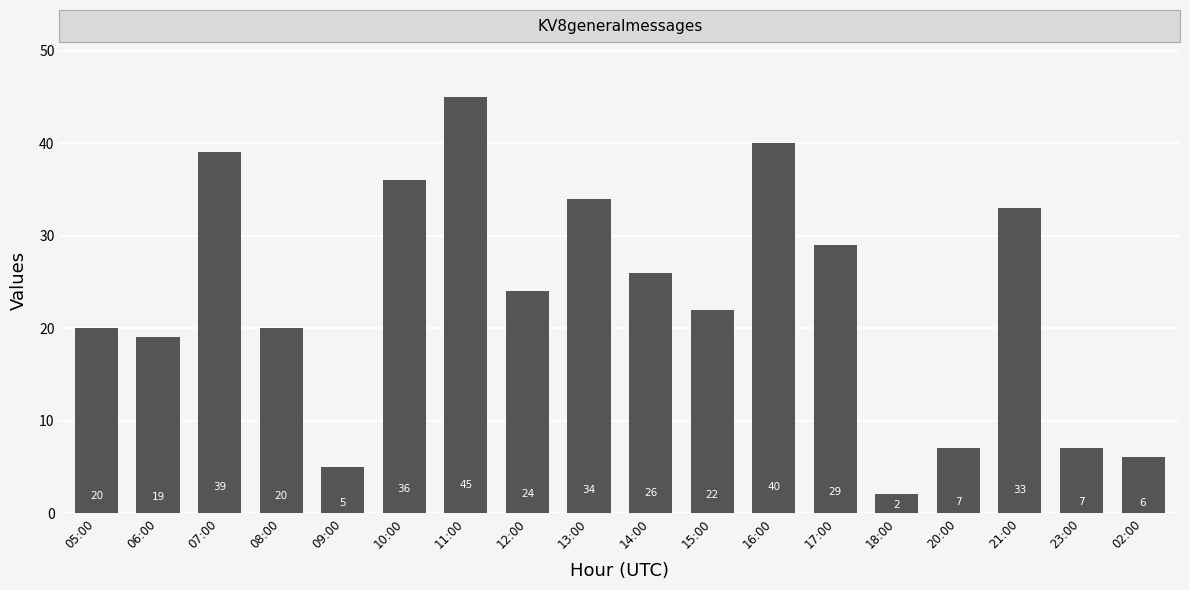

How many bars are there in total?

18